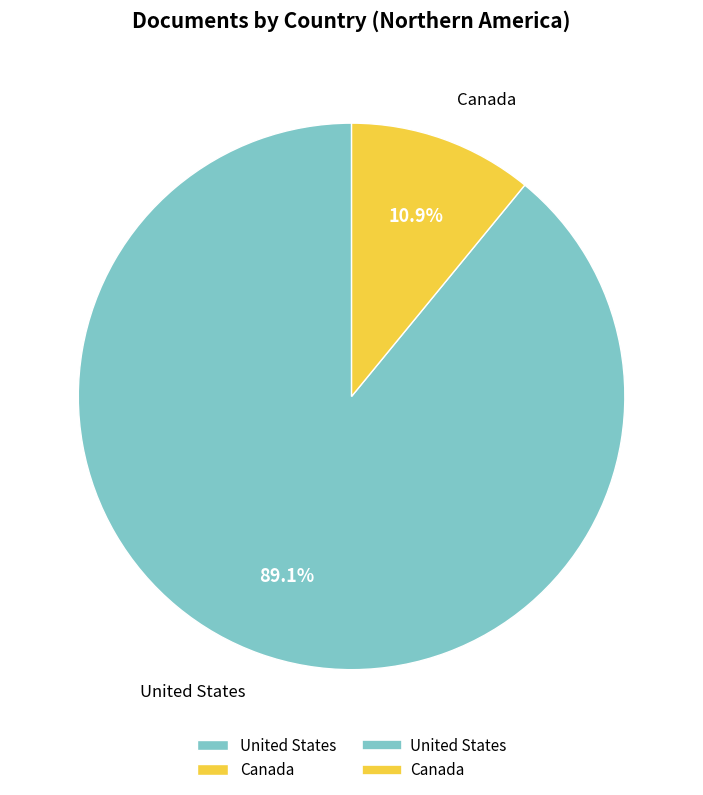

Which slice is the smallest?

Canada